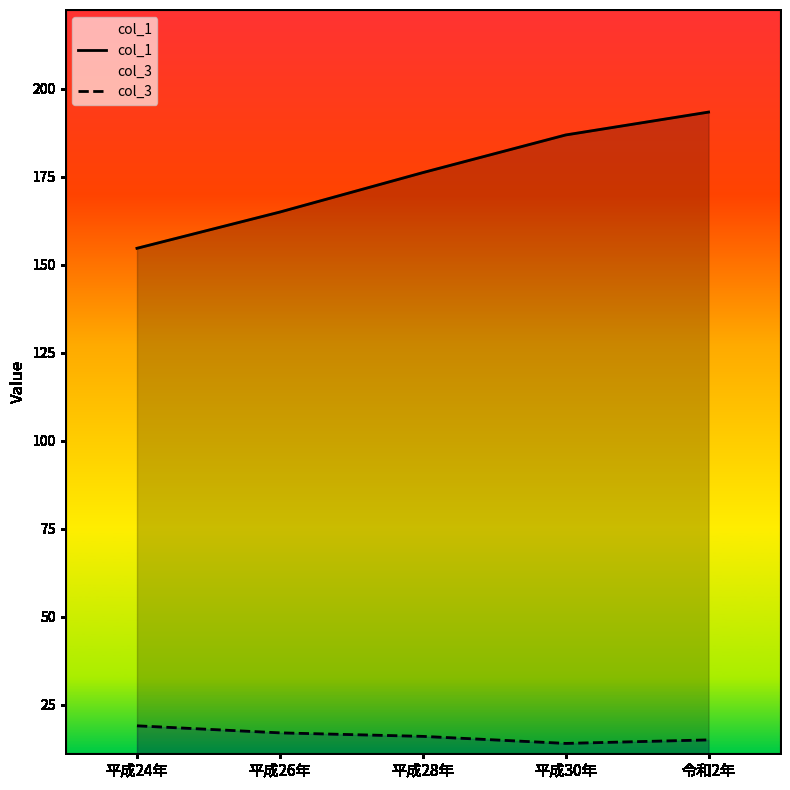

What is the minimum value shown in the chart?

14.0